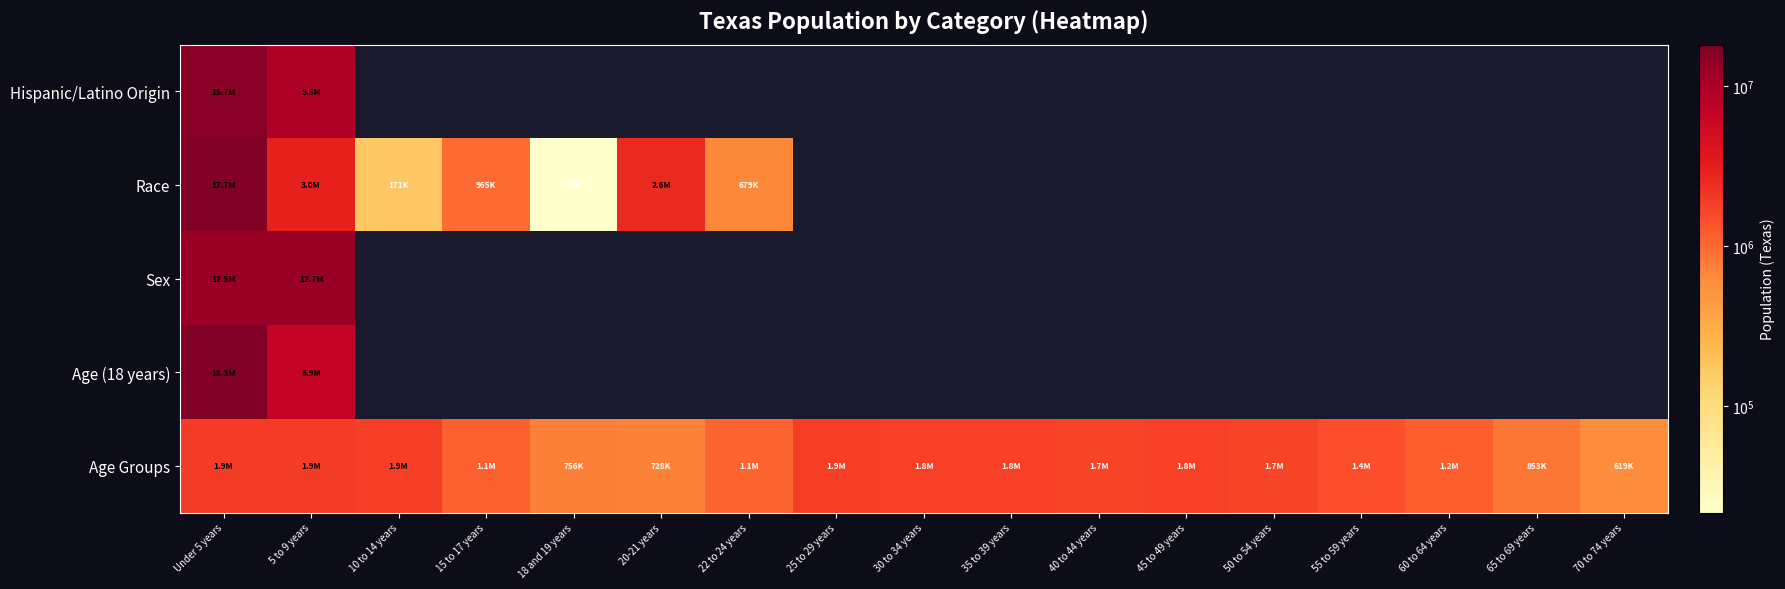

How many series are shown in this chart?

5